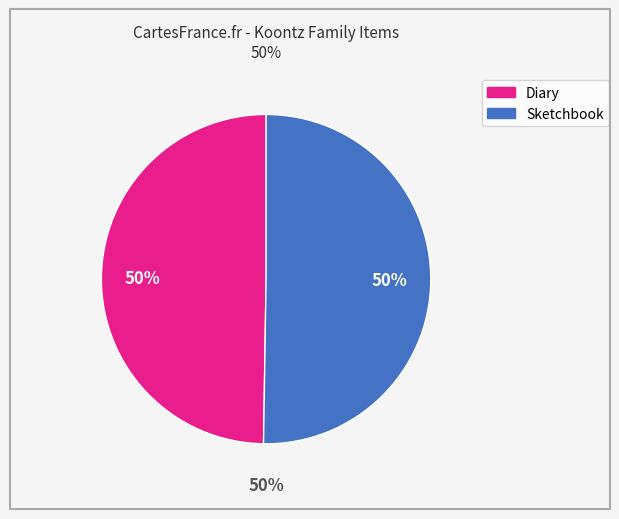

To the nearest percent, what portion does Diary, Milton S. Koontz, 1865 represent?

50%